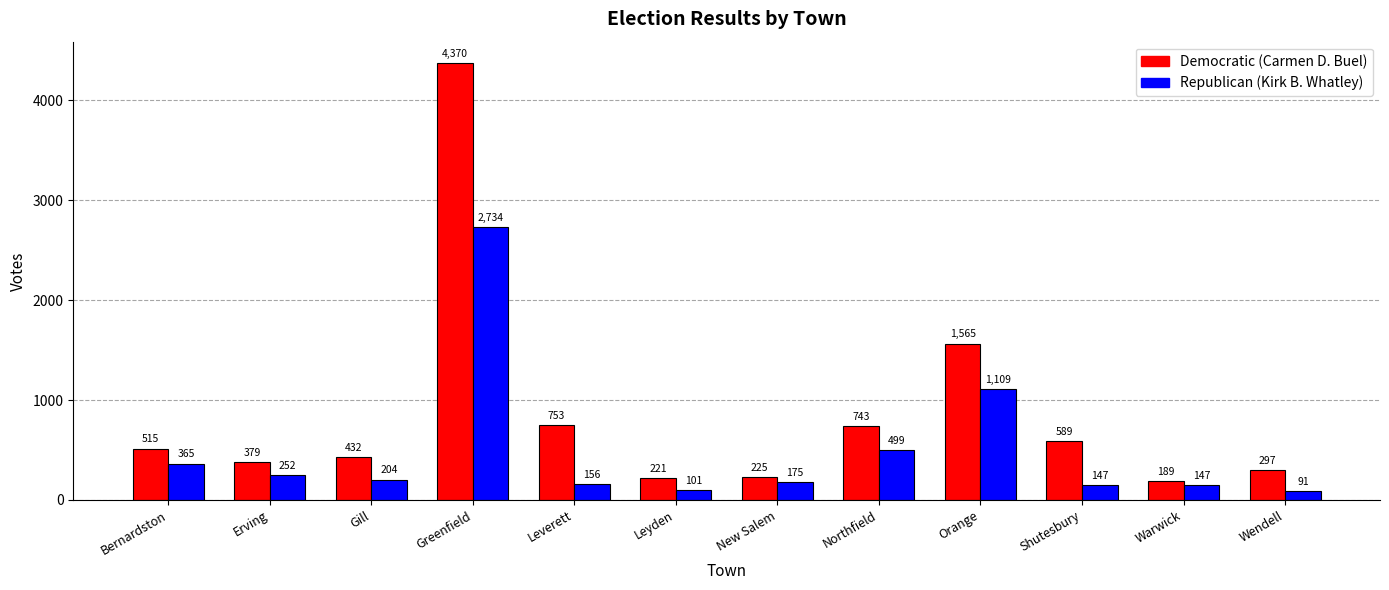

What is the difference between the highest and lowest values at Gill?

228